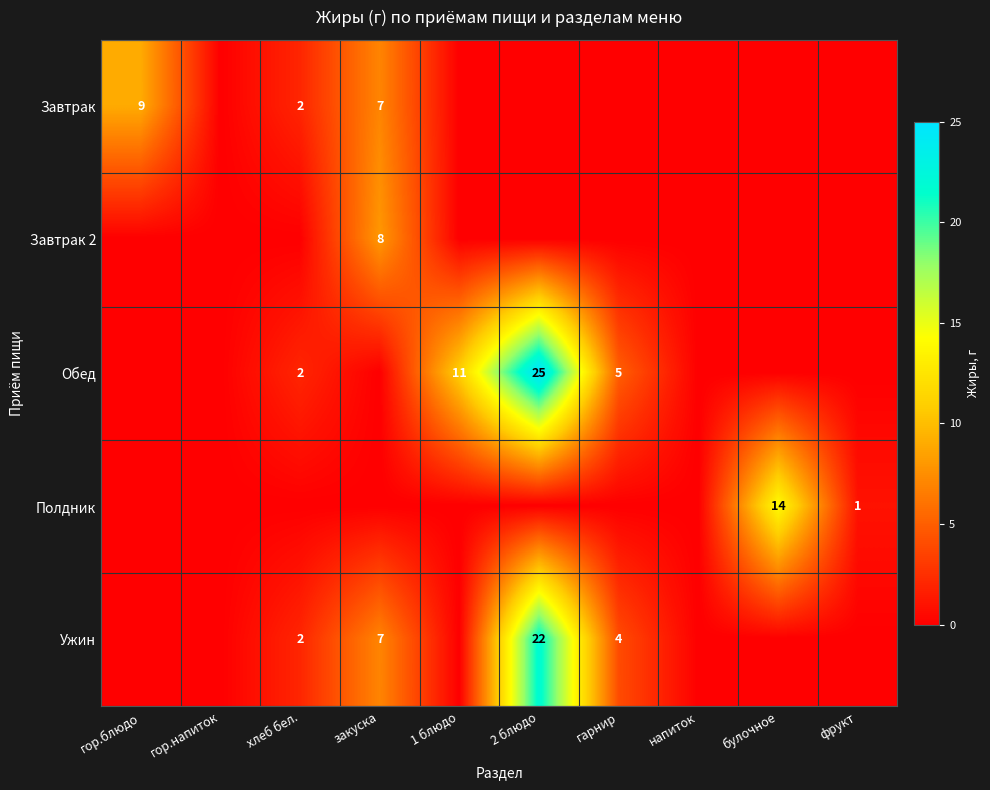

The Завтрак series shows 9 at гор.блюдо. True or false?

True